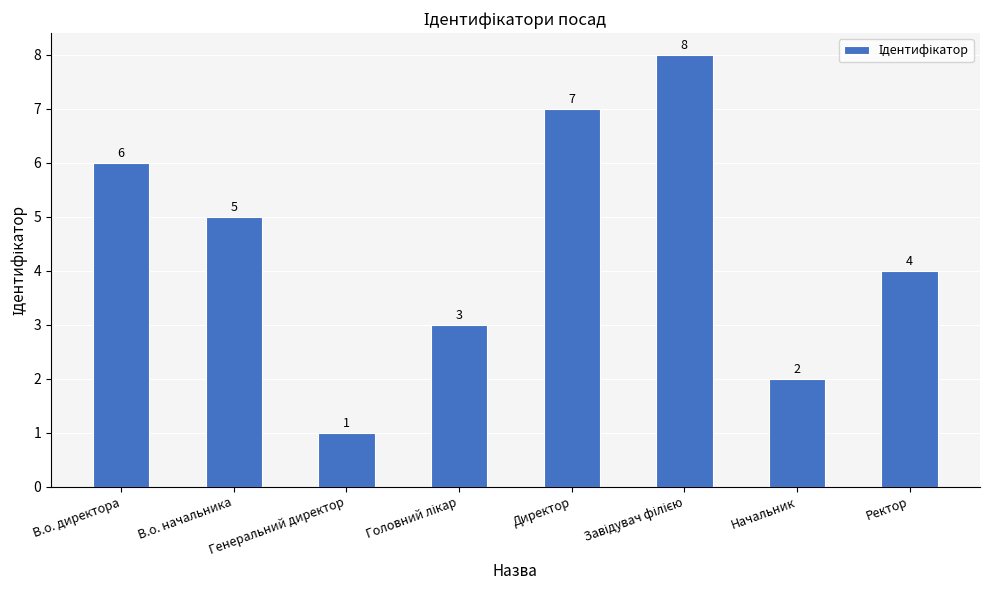

At which label is the value closest to 4?

Ректор